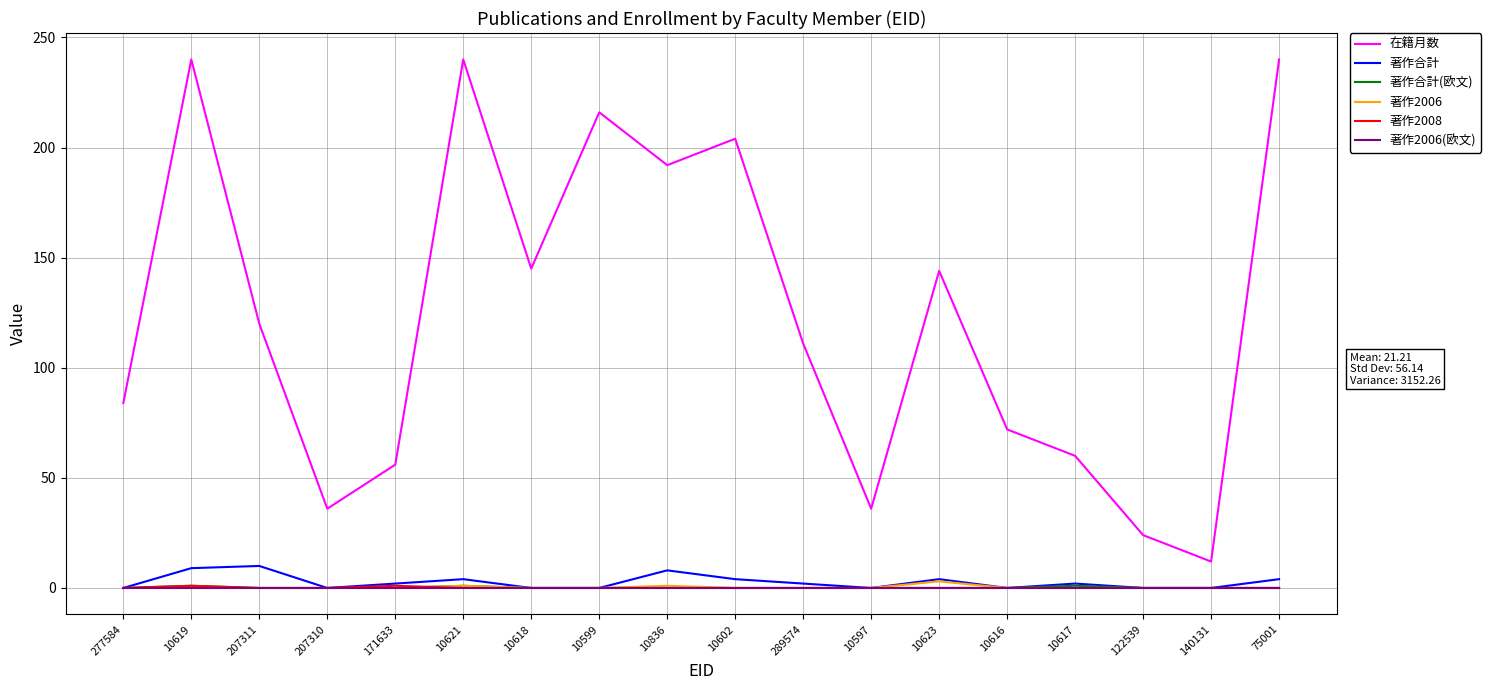

What is the spread (max minus min) of values at 207311?

120